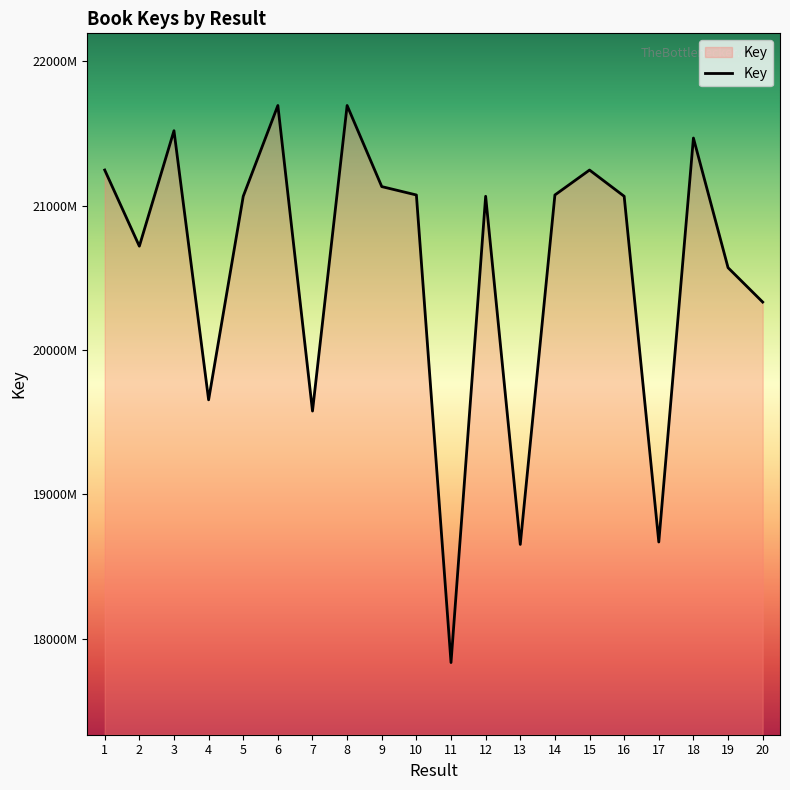

Reading left to right, what are all the values shown in this chart?

1=212474295	2=207198363	3=215198104	4=196552743	5=210654874	6=216944774	7=195775573	8=216944569	9=211326019	10=210745622	11=178351102	12=210655248	13=186535550	14=210745569	15=212473200	16=210655165	17=186703425	18=214691044	19=205707615	20=203326376